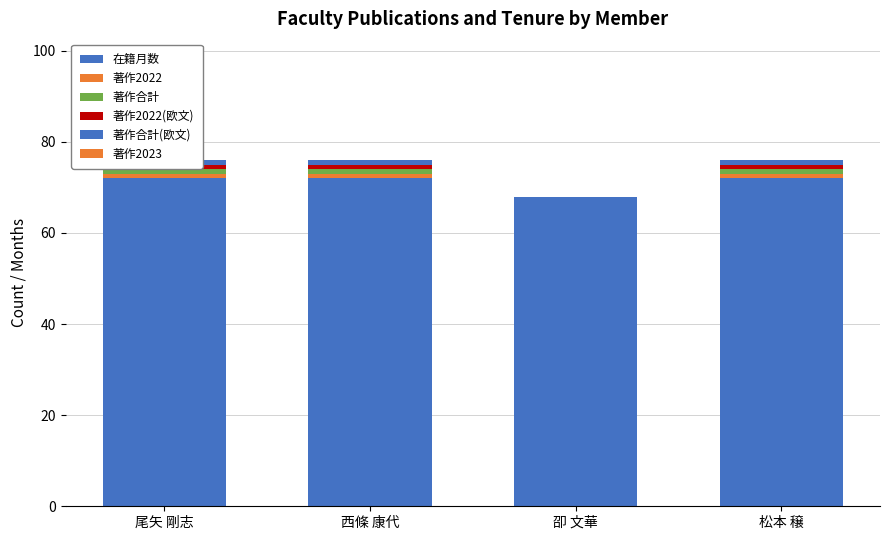

The value of 著作合計 at 卲 文華 is 0. True or false?

True